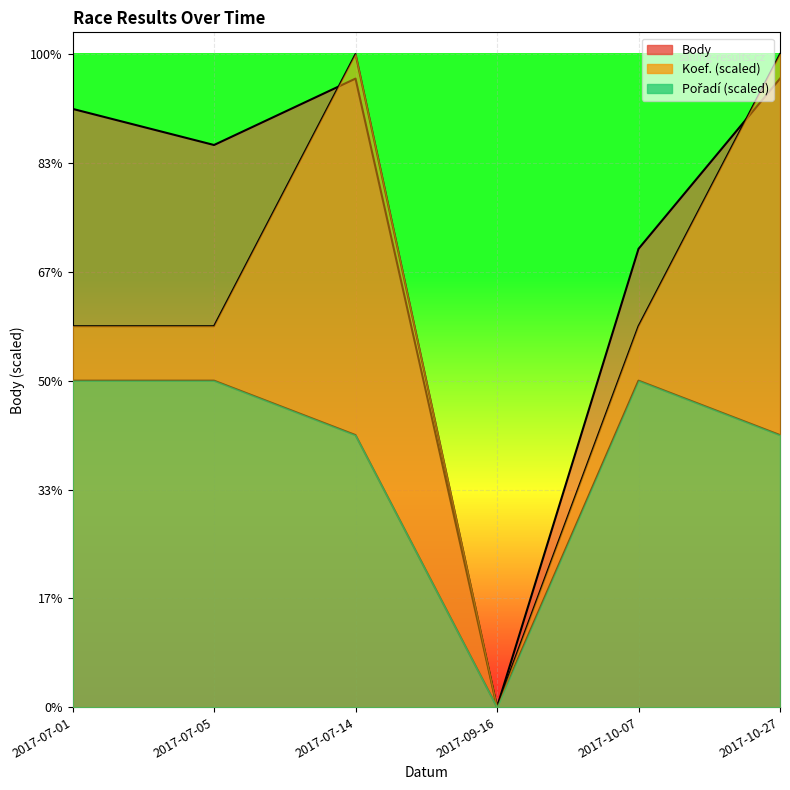

At which category does Koef. reach its first local peak?

2017-07-14